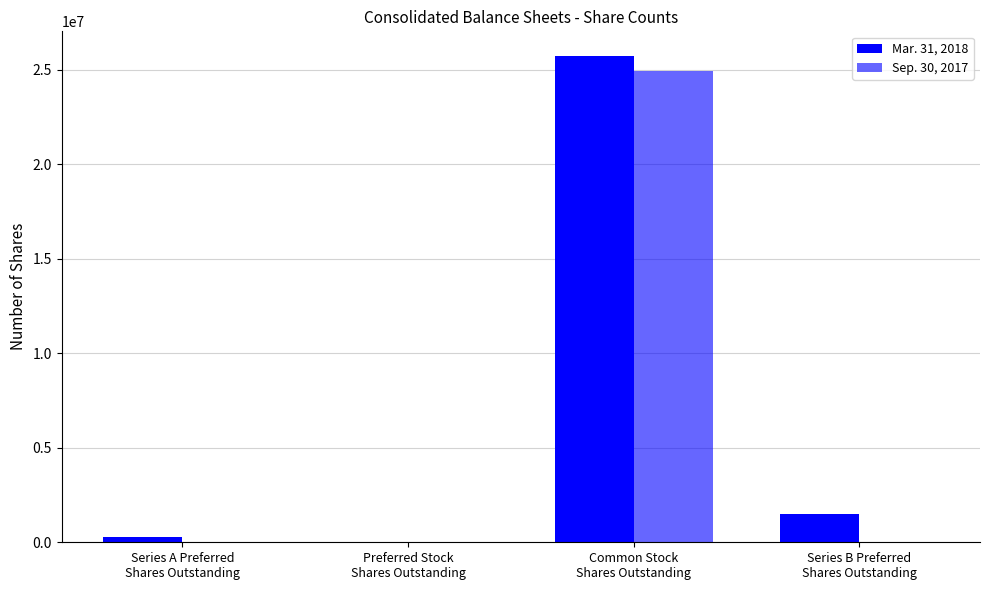

How many distinct data groups are displayed?

2